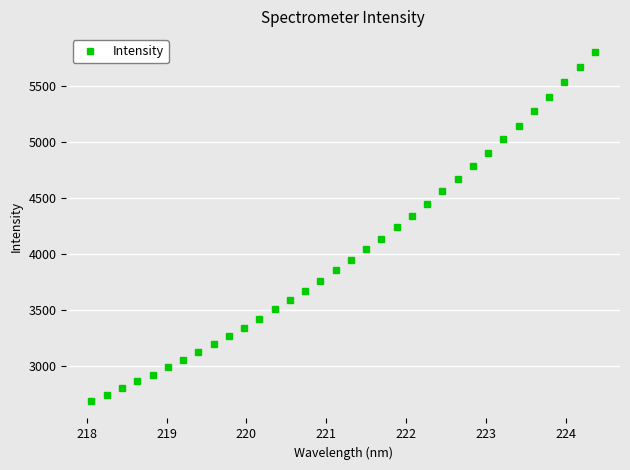

What is the difference between the maximum and minimum values?

3114.0